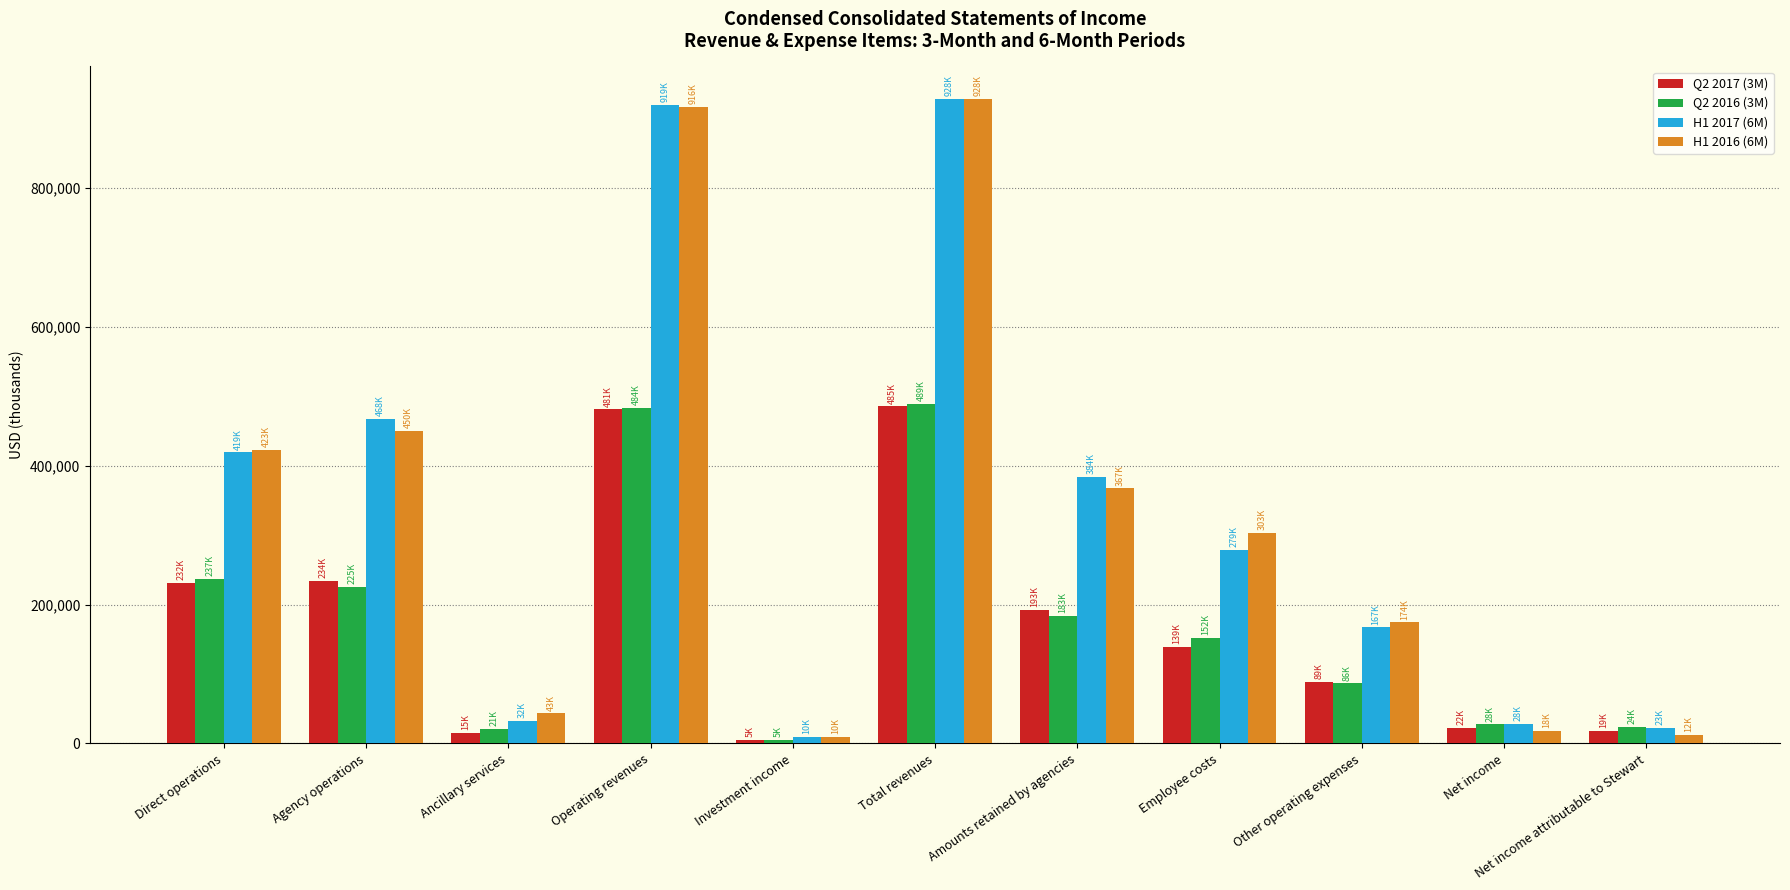

The value of H1 2017 (6M) at Total revenues is 928493. True or false?

True